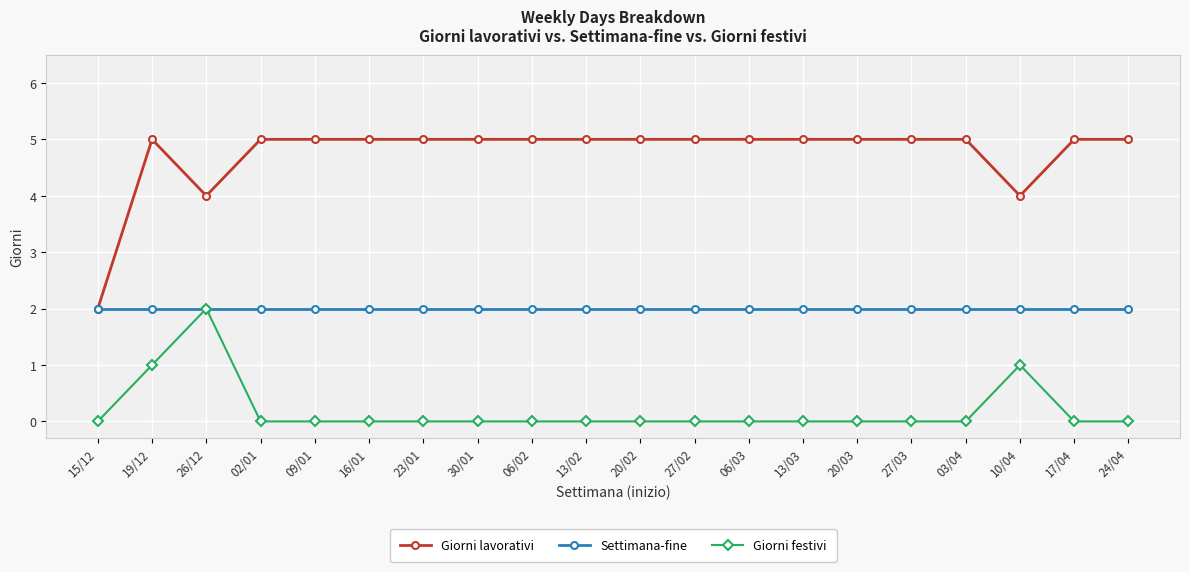

Which series has the widest spread of values?

Giorni lavorativi